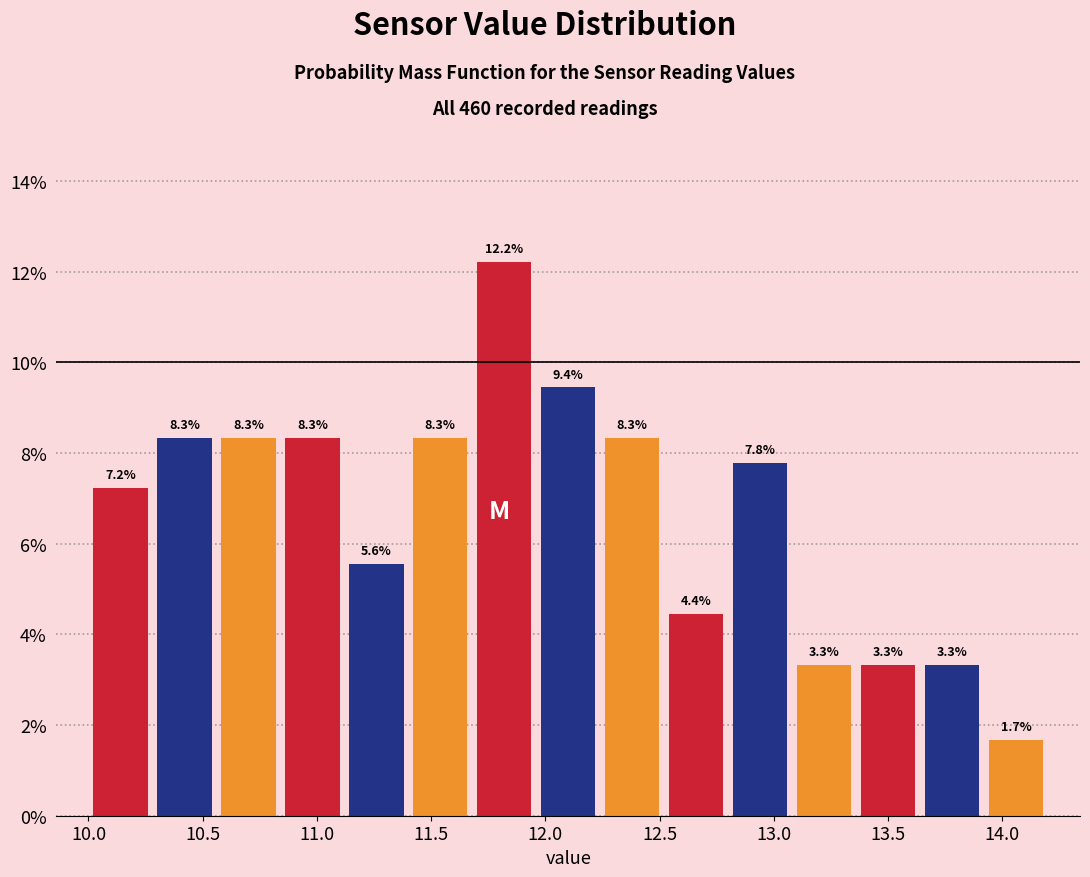

How tall is the bar that spans 12.24 to 12.52 on the x-axis? The bar edges are not printed on the chart, so give them approximately, as read against the axis.

8.3